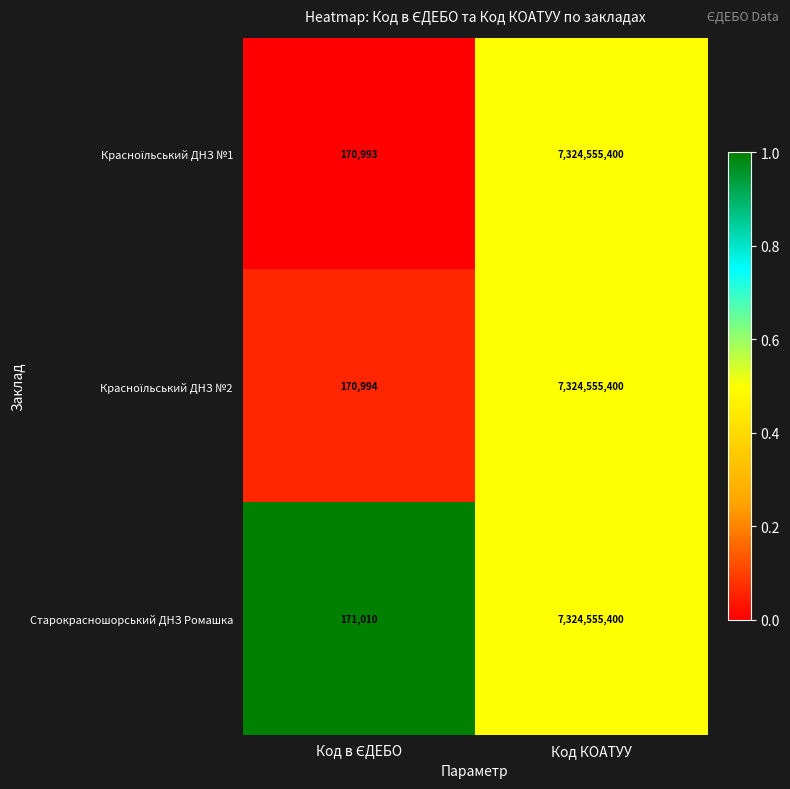

What is the maximum value shown in the chart?

7324555400